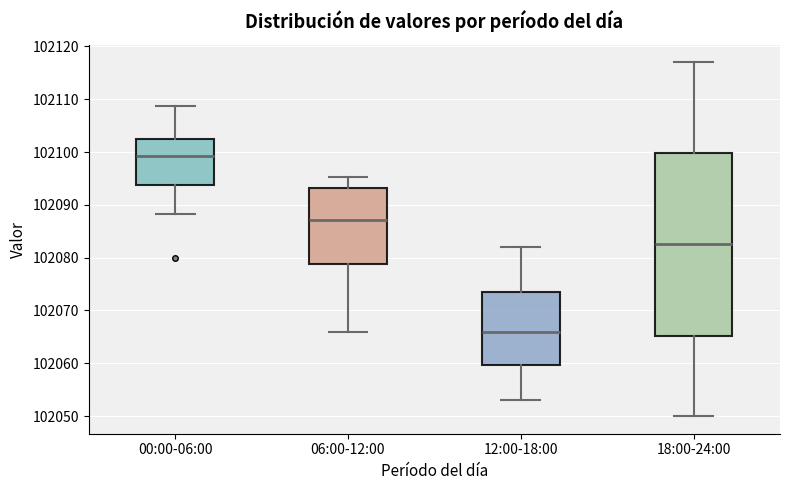

Where is the upper edge of the box for 12:00-18:00 on the y-axis? The values are not printed on the chart, so give them approximately, as read against the axis.

102074